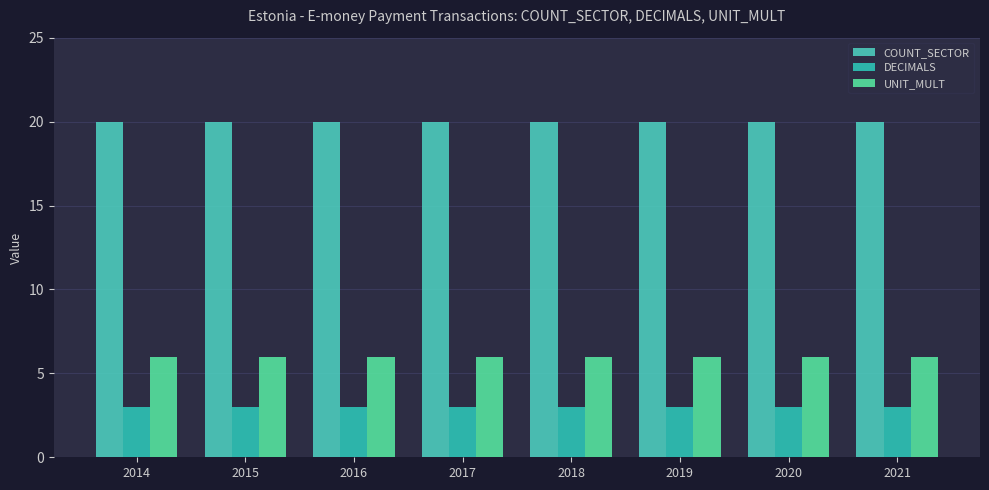

Where is UNIT_MULT nearest to the value 6?

2014